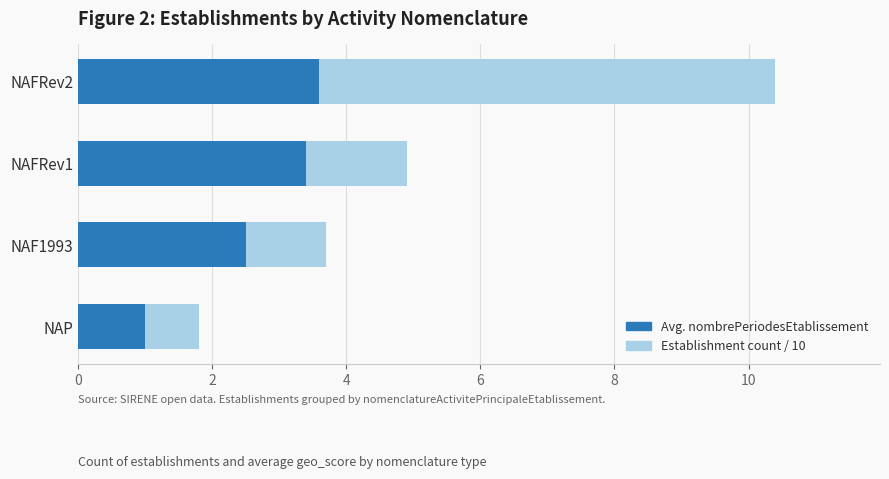

At which category is the sum across all series the highest?

NAFRev2